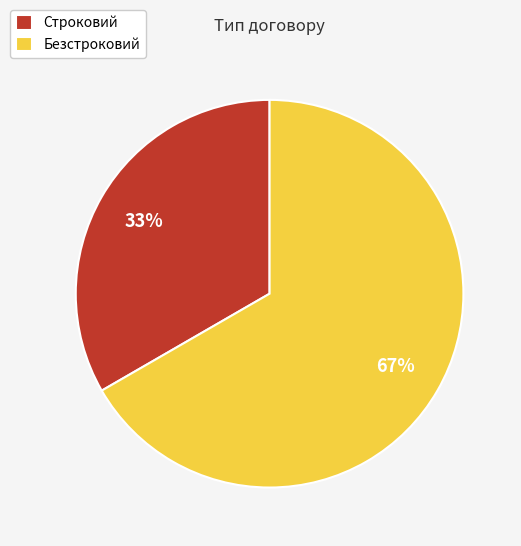

Do Безстроковий and Строковий together represent more than half of the pie?

Yes